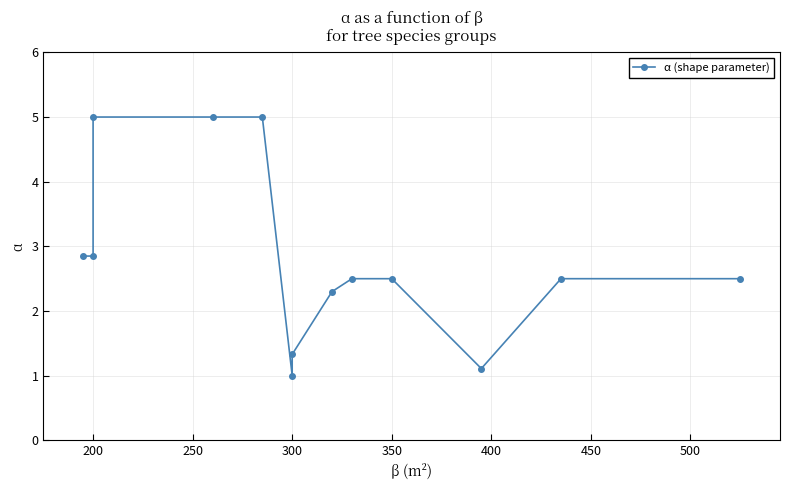

How many values are below 2?

3